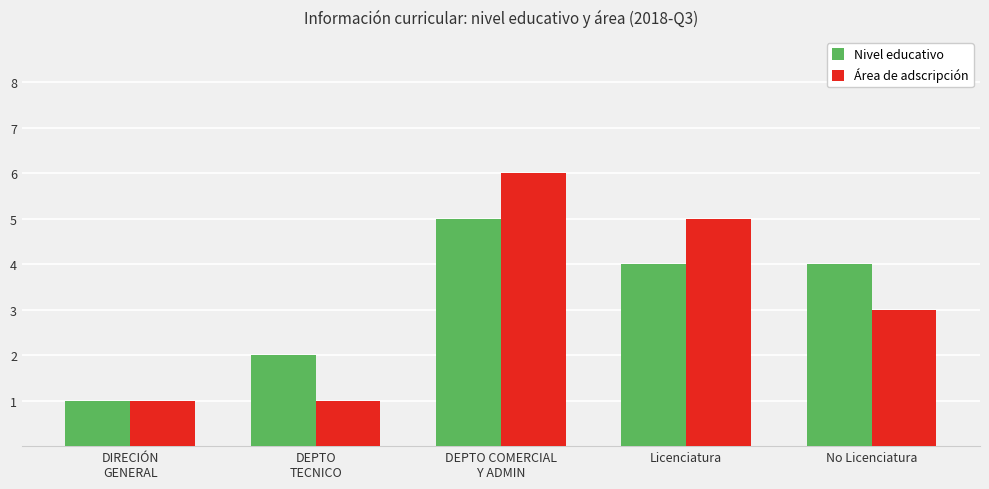

What is the label of the 5th bar from the left?

No Licenciatura